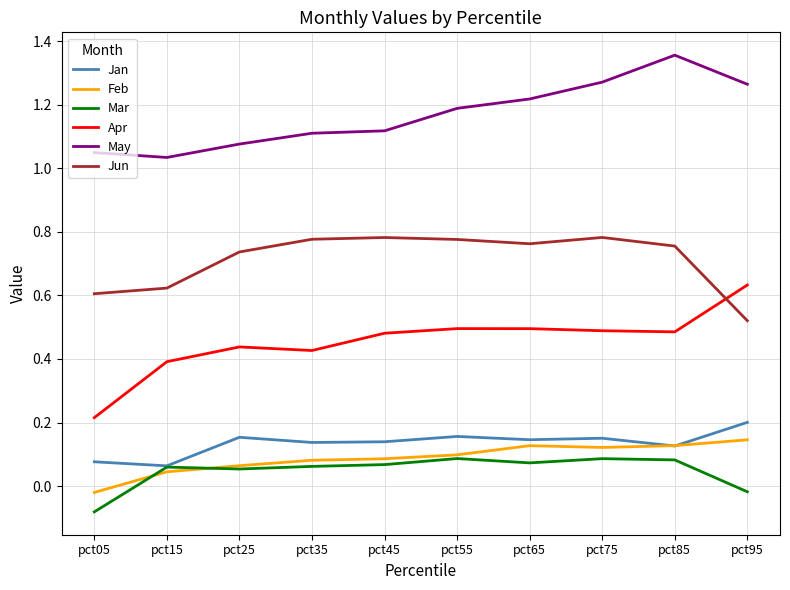

True or false: Jun has a value of 0.7 at pct95.

False